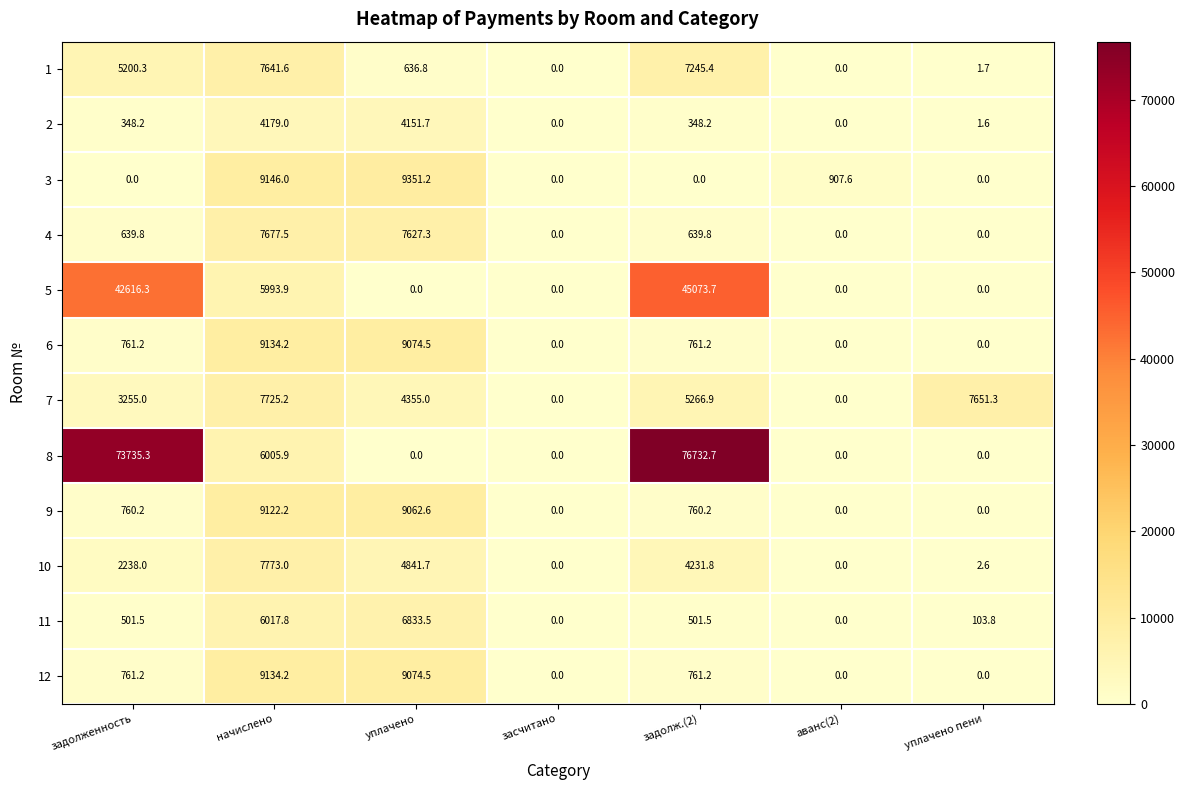

What is the greatest value displayed?

76732.7